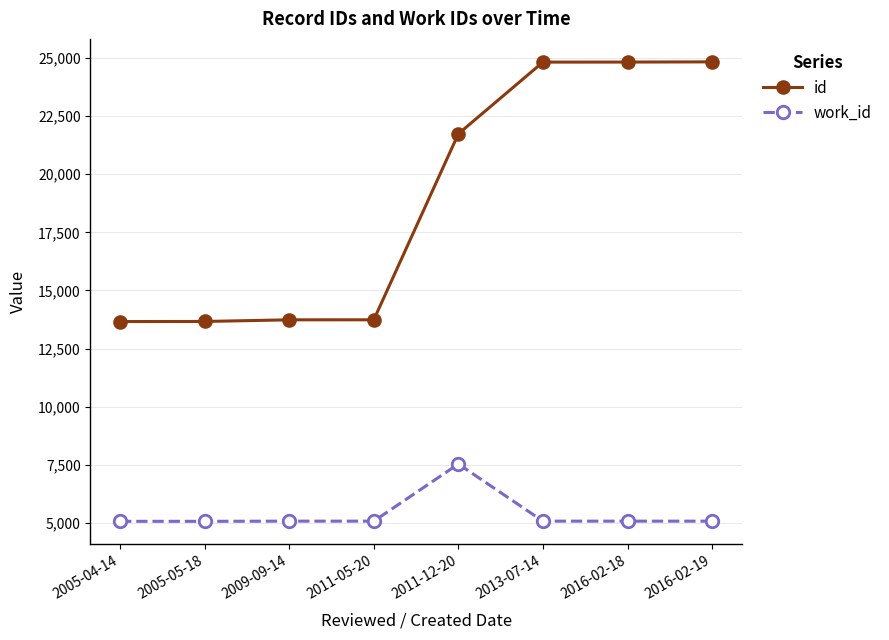

What is the label of the 3rd point from the left?

2009-09-14